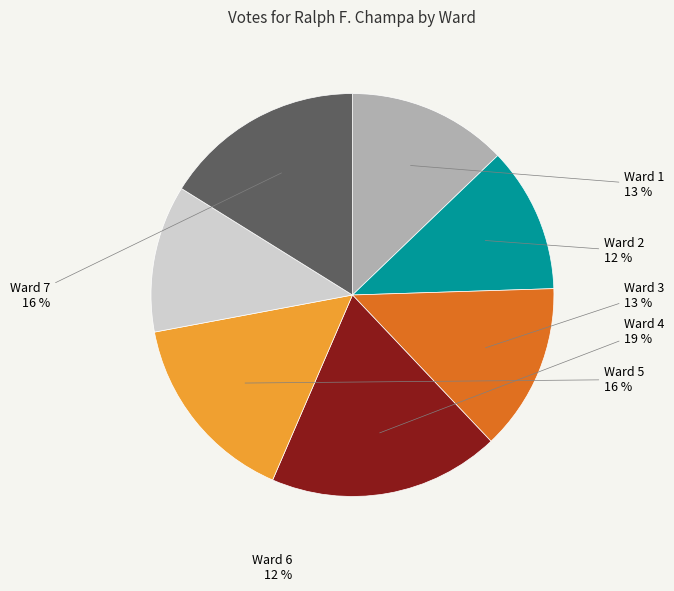

Which category has the biggest portion of the pie?

Ward 4